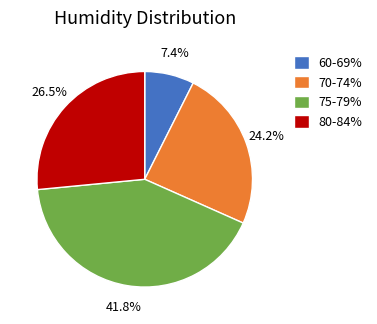

Does 80-84% represent more than half of the total?

No